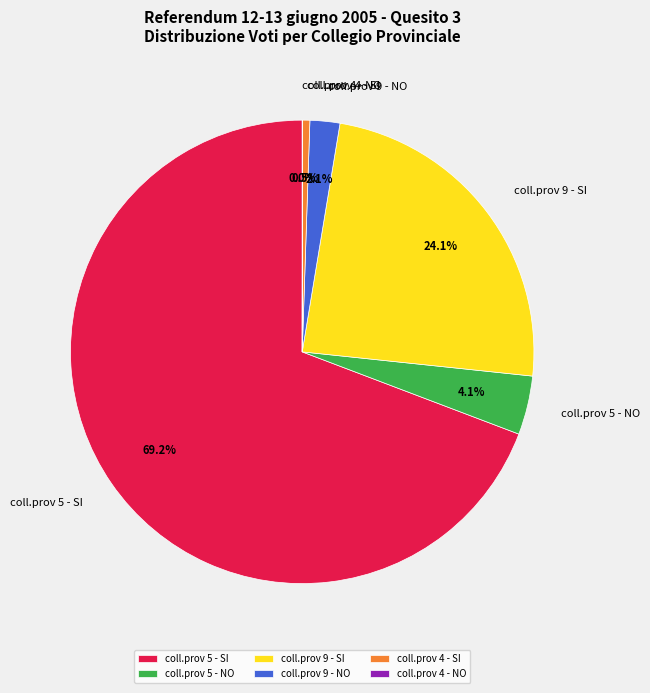

Does coll.prov 5 - SI represent more than half of the total?

Yes